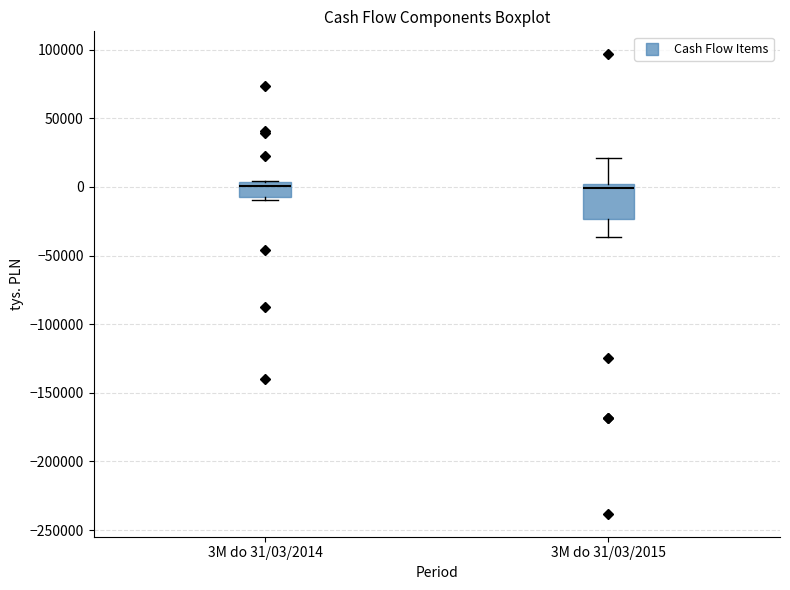

Which box is the tallest, from its lower edge to its upper edge?

3M do 31/03/2015